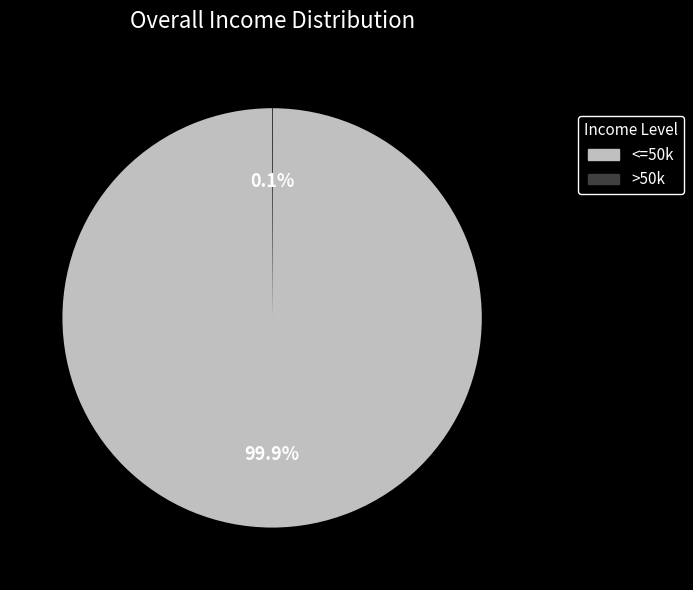

Does any single category account for the majority?

Yes